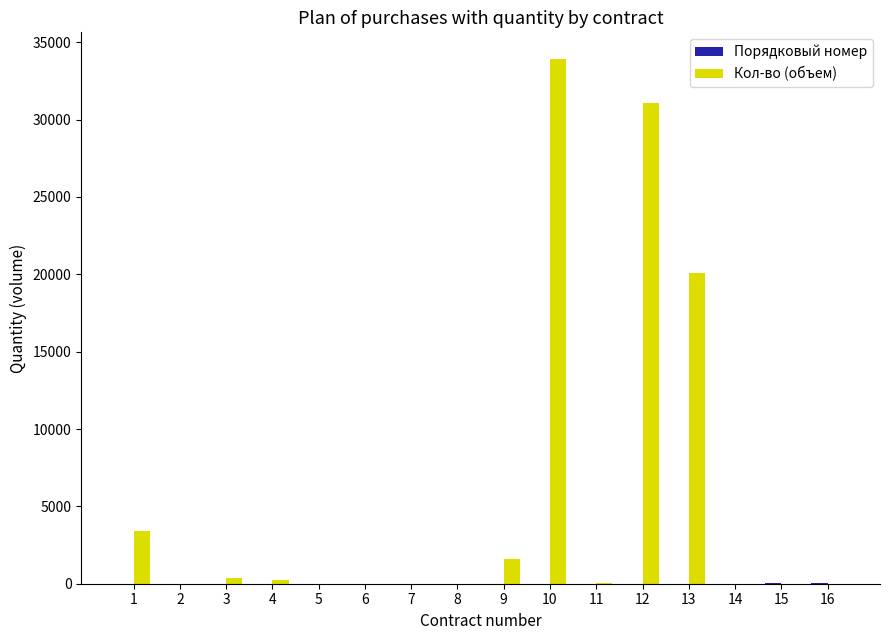

At which category is the sum across all series the highest?

10